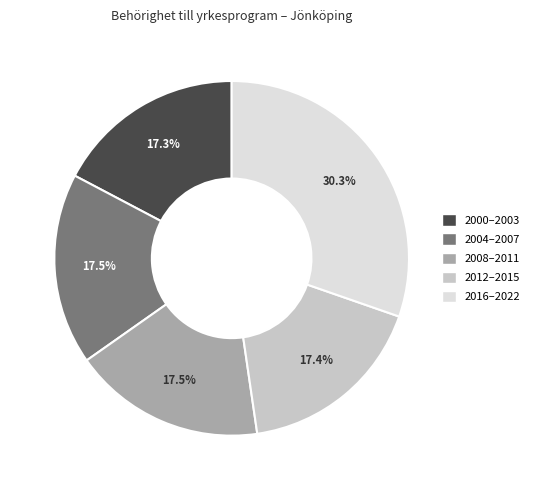

Is there any slice that represents more than half of the pie?

No